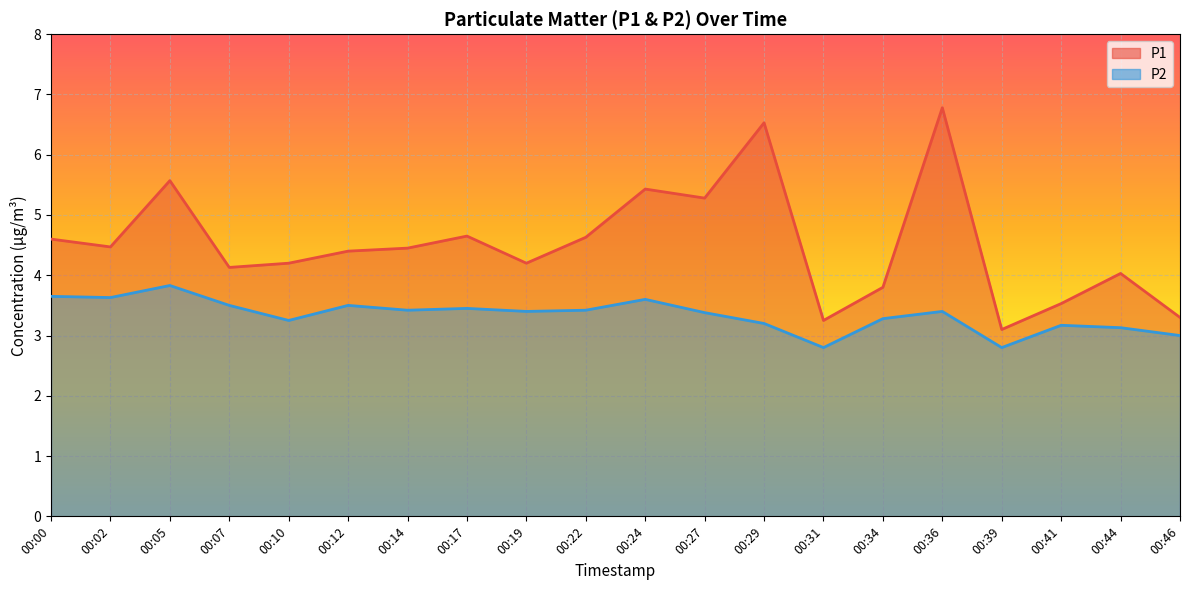

Rank the series at 00:07 from highest to lowest value.

P1, P2